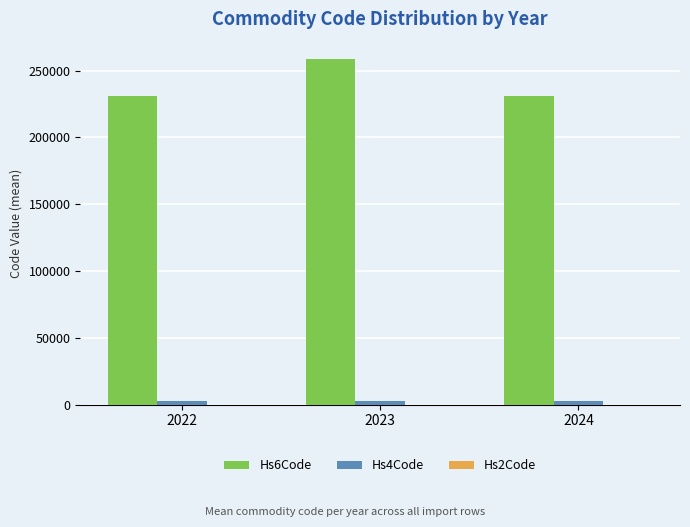

Are the bars grouped side by side (vs. stacked)?

Yes